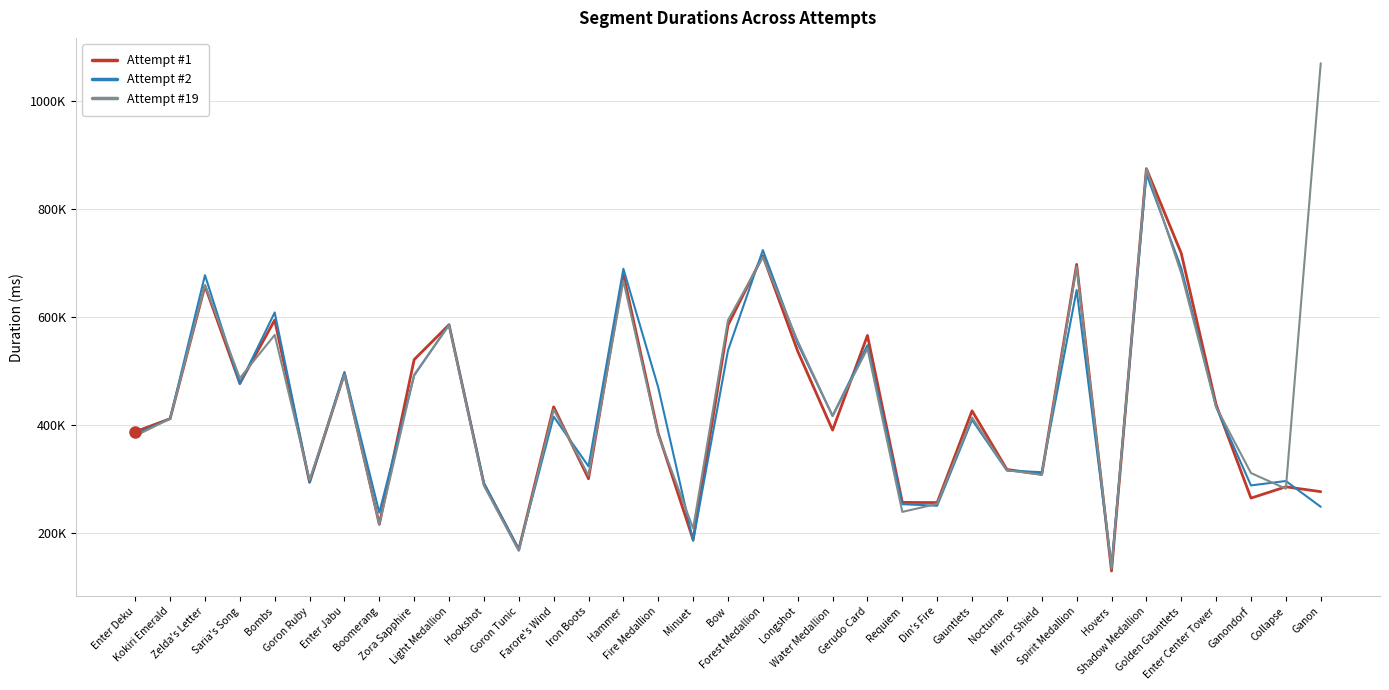

What is the spread (max minus min) of values at Bow?

56011